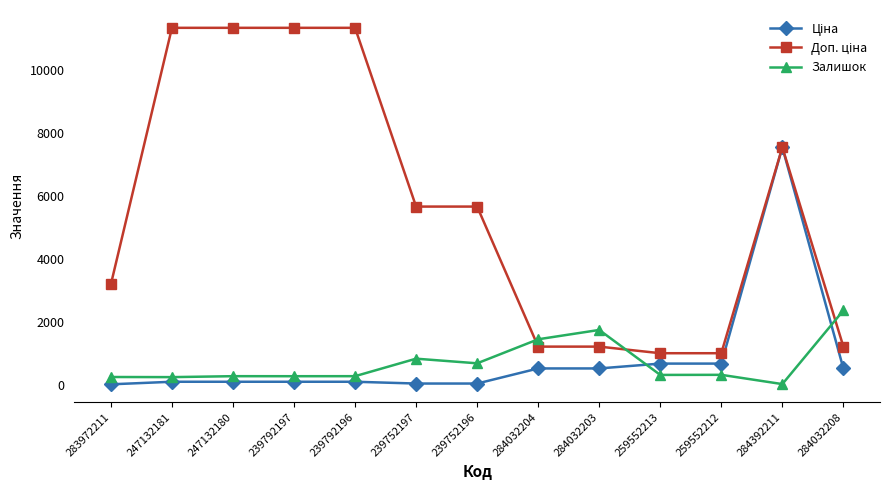

What is the label of the 13th point from the right?

283972211